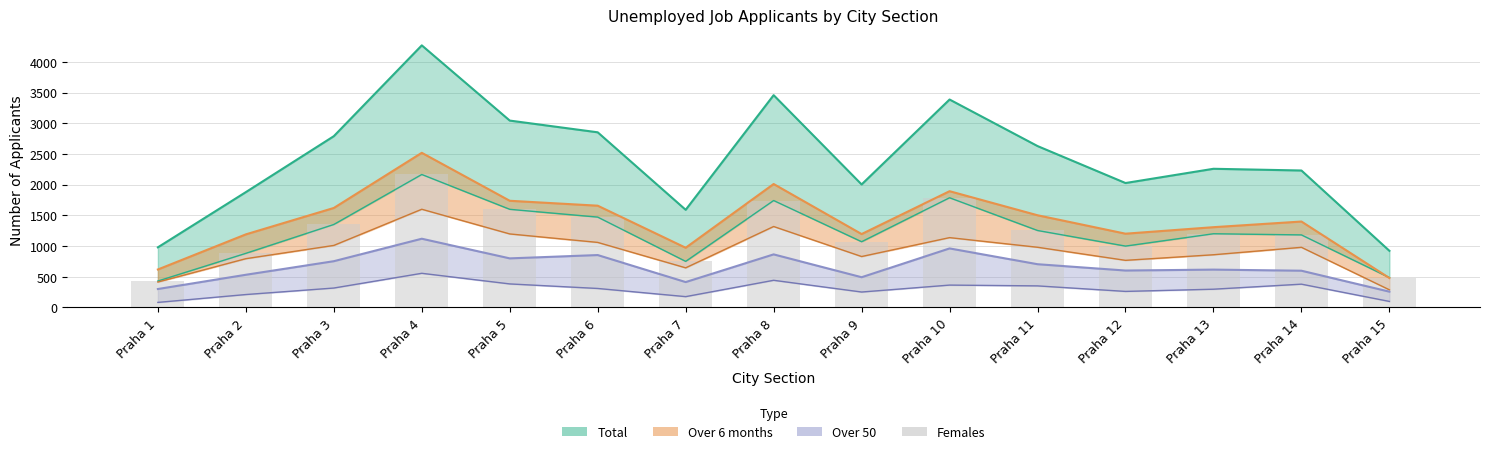

What is the sum of all values?

18362